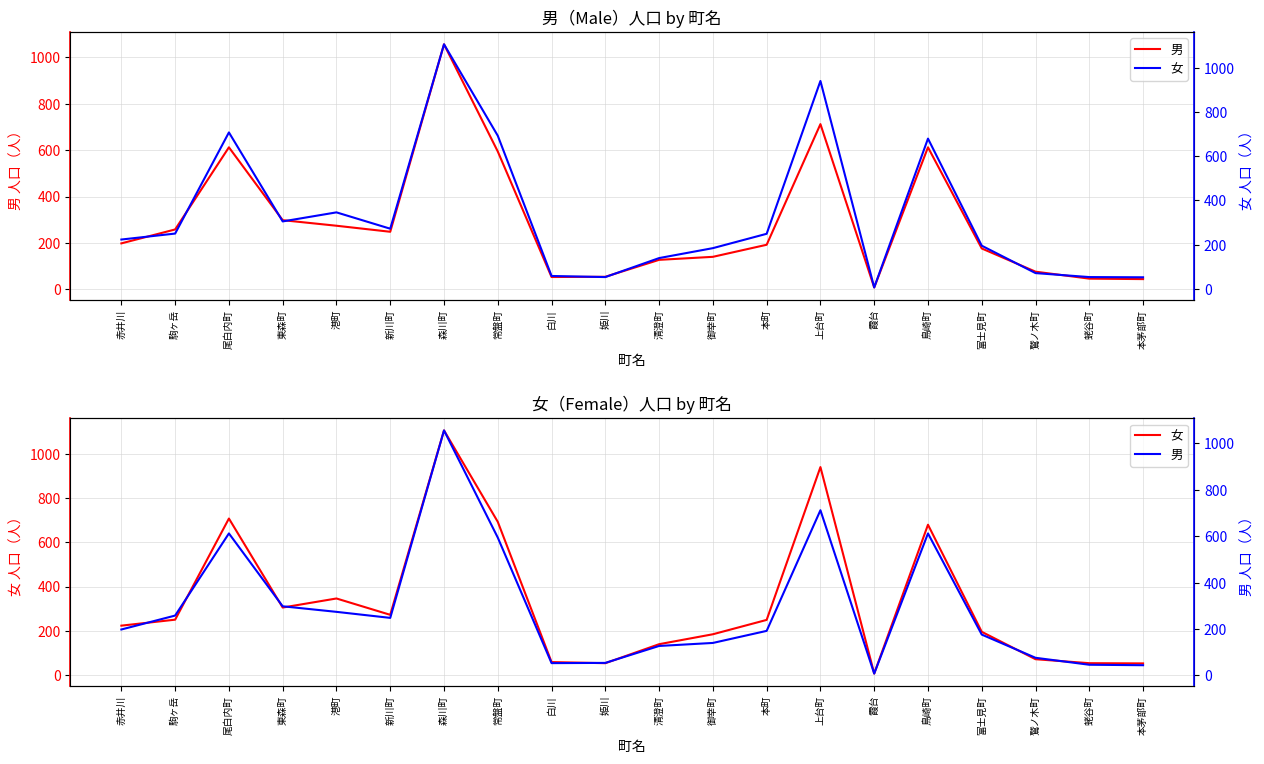

What is the sum of the 男 values at 赤井川 and 本茅部町?

242